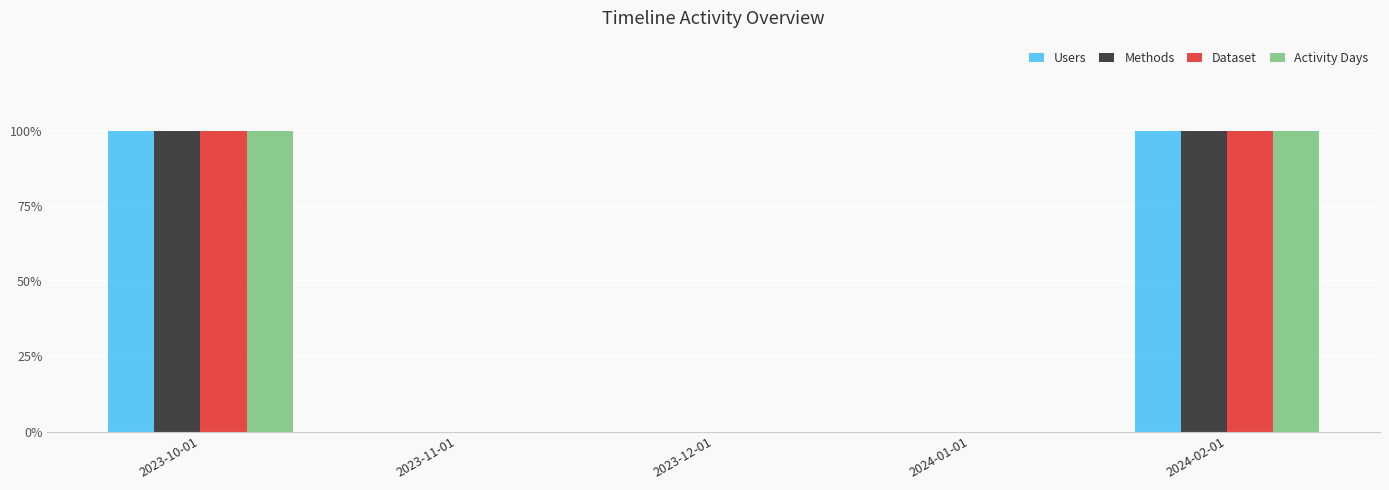

Are the bars grouped side by side (vs. stacked)?

Yes